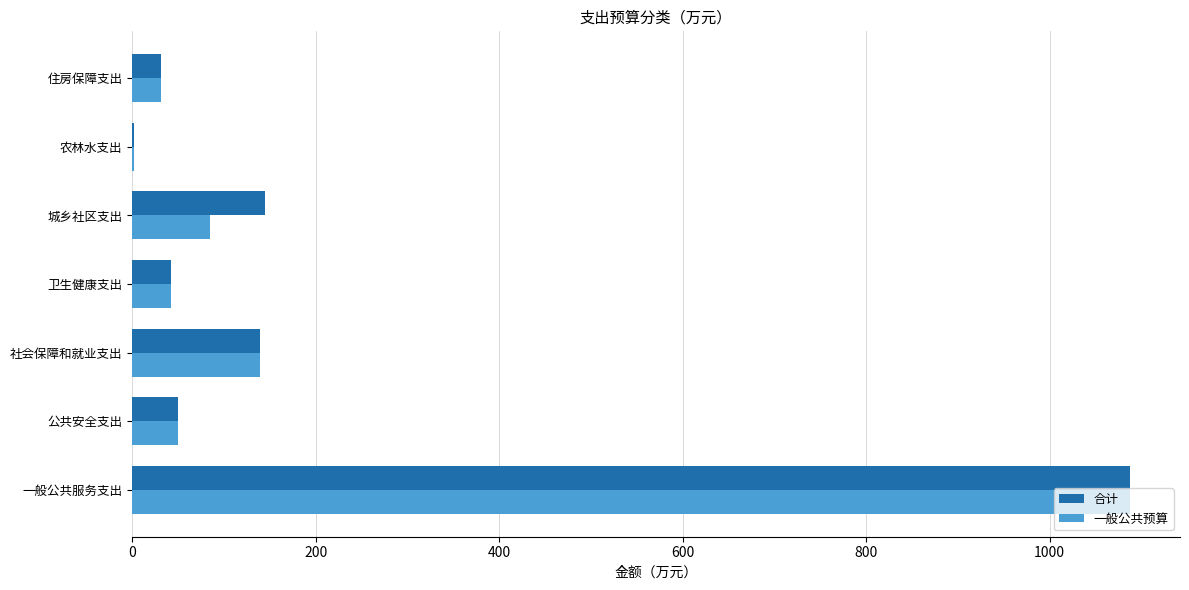

What is the sum of all 一般公共预算 values?

1437.7